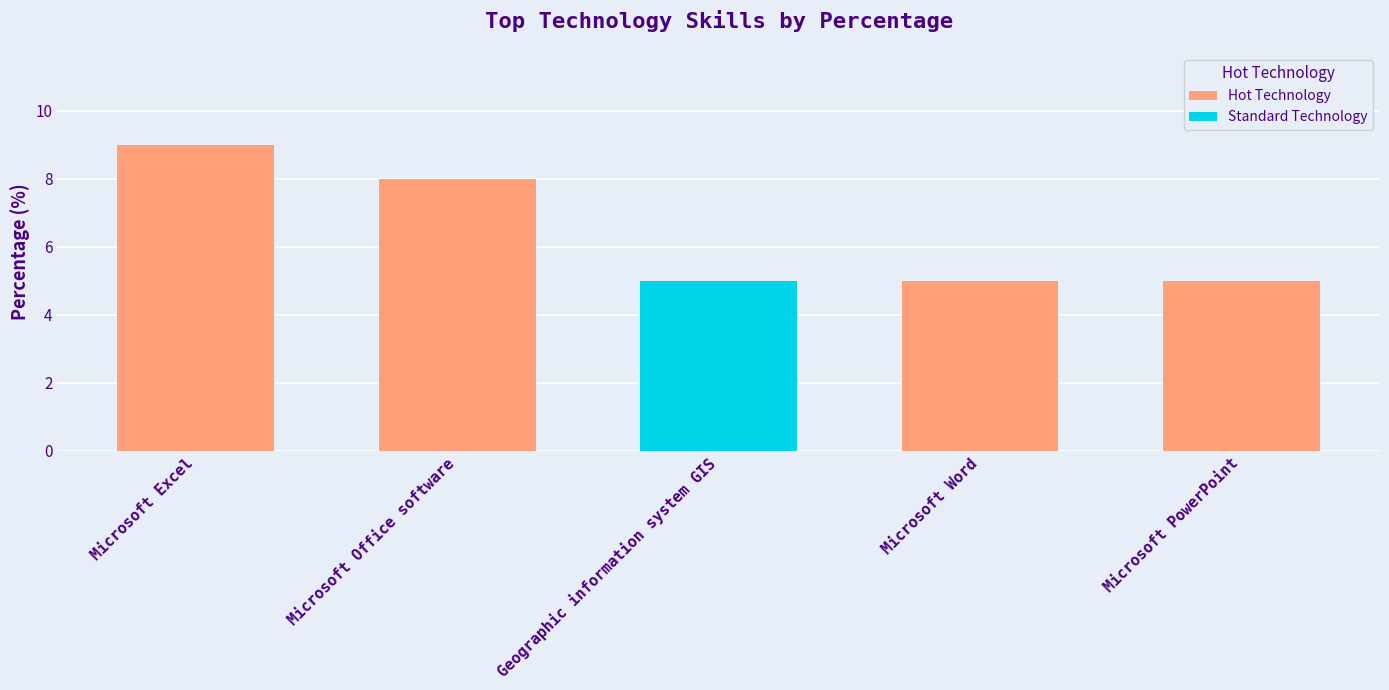

True or false: the data shows 9 at Microsoft Excel.

True